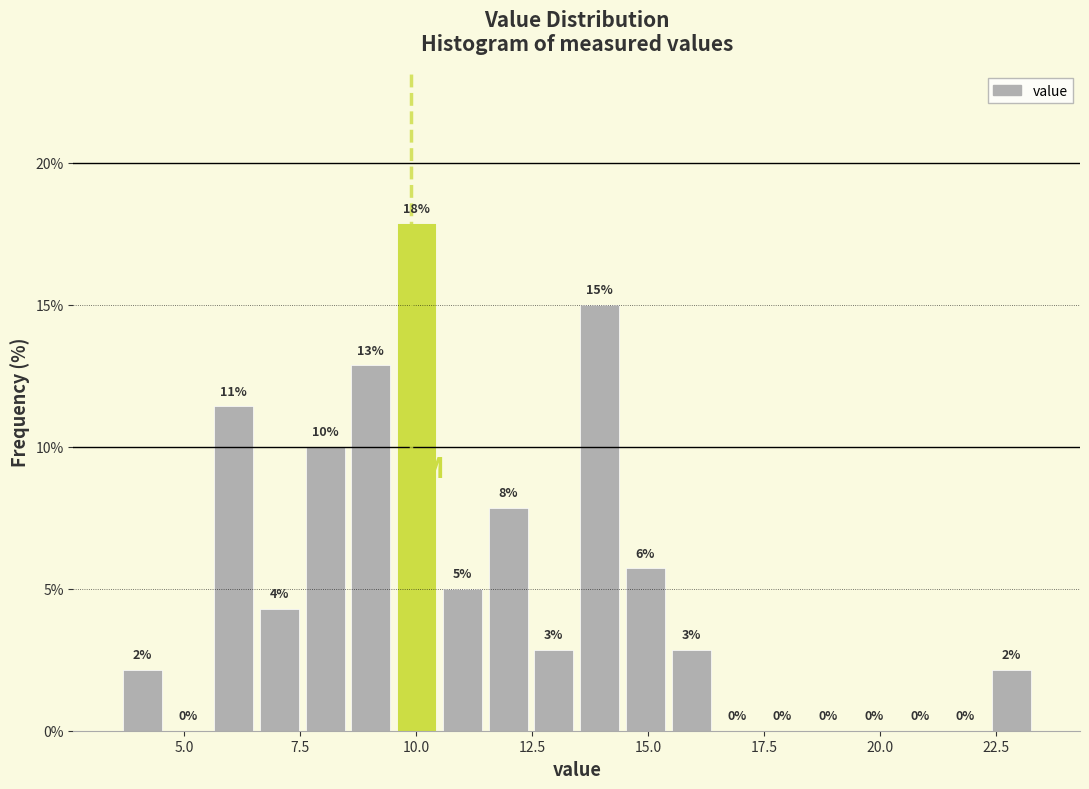

Read against the x-axis, roughly where is the centre of the tallest bar?

10.0